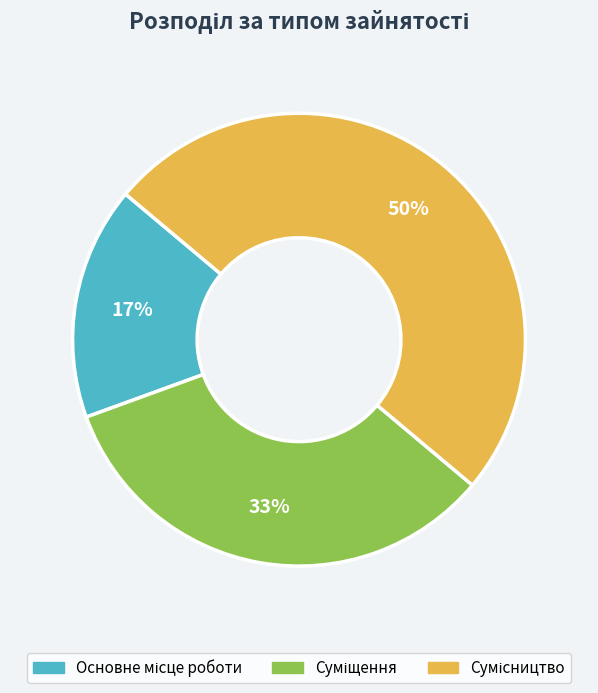

To the nearest percent, what is the difference between the largest and smallest slice percentages?

33%